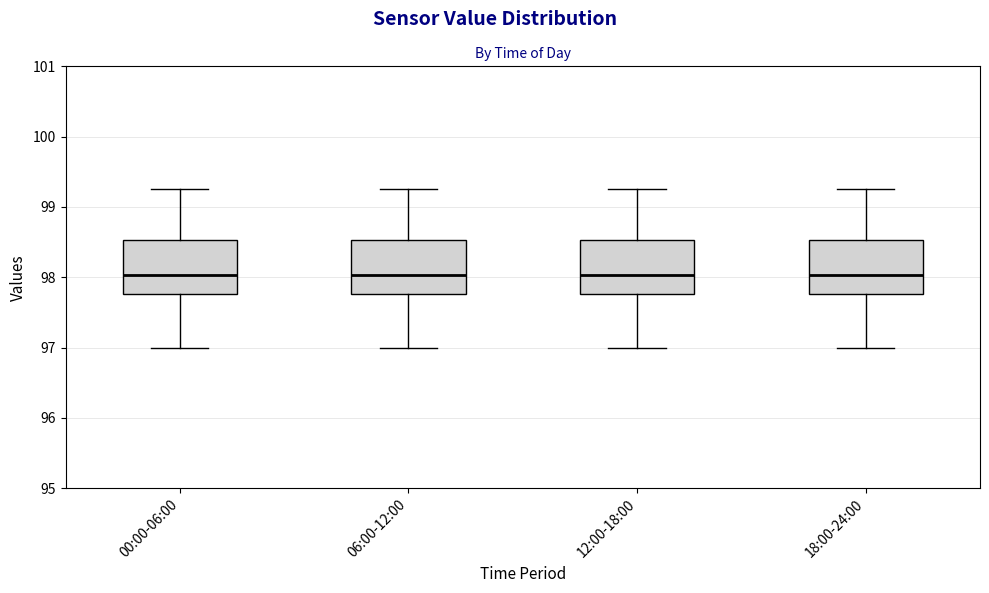

Reading left to right, read every box against the y-axis: the position of its median line, the range the box covers, and the ends of its whiskers. The values are not printed on the chart, so give them approximately, as read against the axis.

00:00-06:00: median 98.0, box 97.8 to 98.5, whiskers 97.0 to 99.3
06:00-12:00: median 98.0, box 97.8 to 98.5, whiskers 97.0 to 99.3
12:00-18:00: median 98.0, box 97.8 to 98.5, whiskers 97.0 to 99.3
18:00-24:00: median 98.0, box 97.8 to 98.5, whiskers 97.0 to 99.3